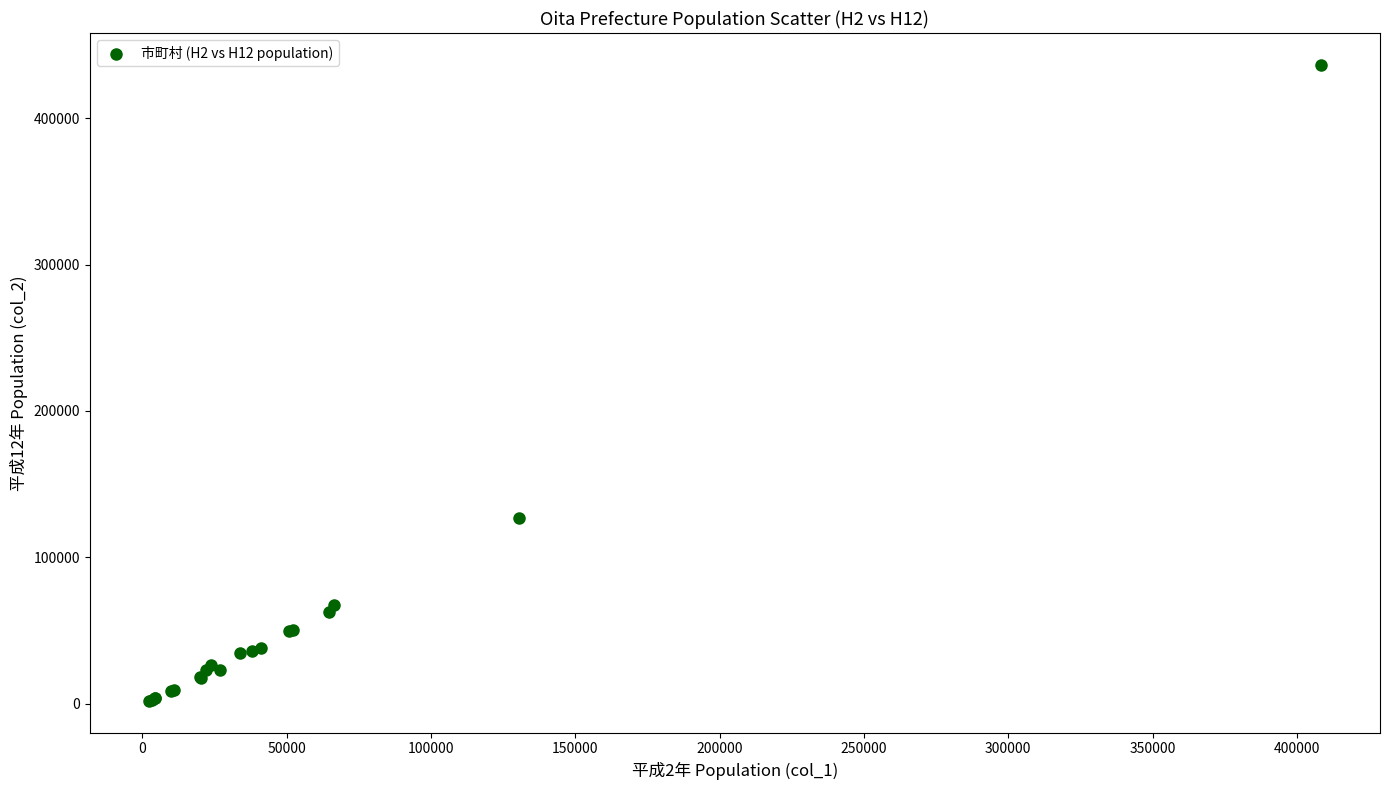

What Y value in the scatter plot is closest to 219188?

126523